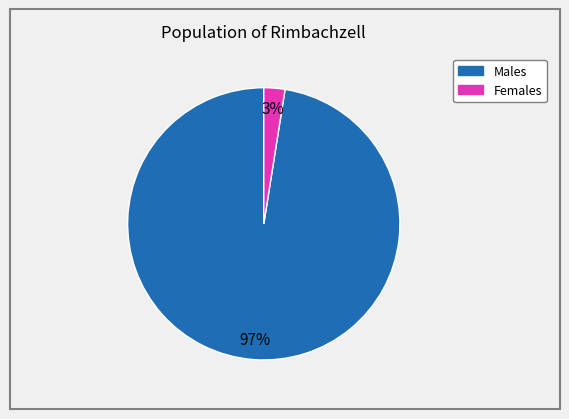

Is there any slice that represents more than half of the pie?

Yes